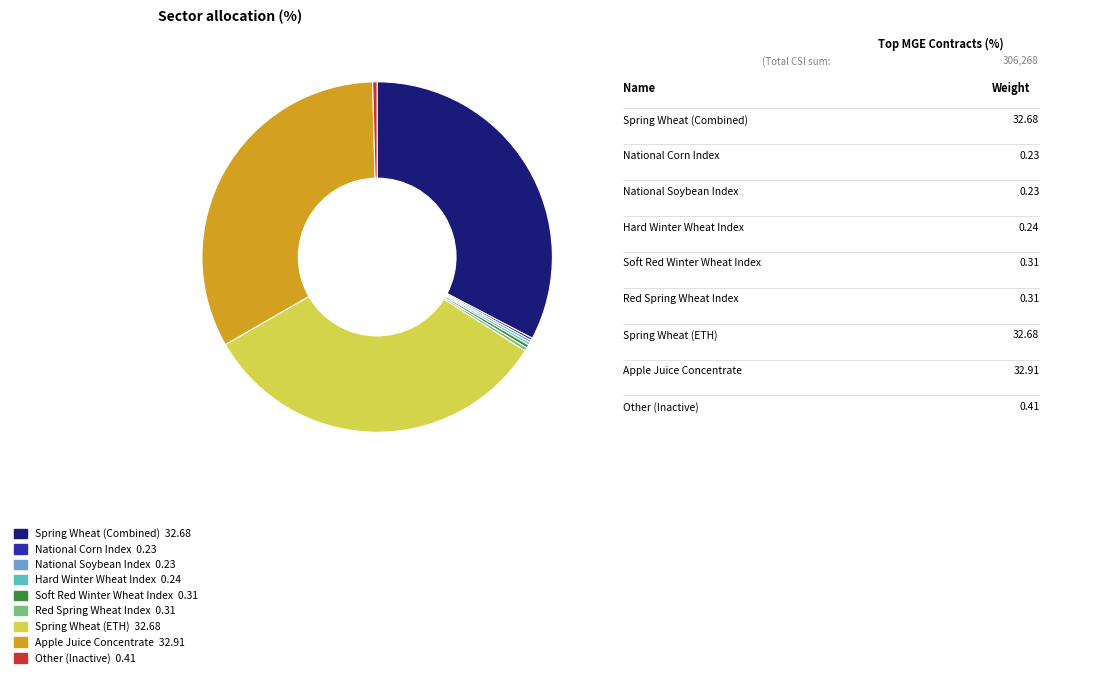

Is there a majority slice in this chart?

No